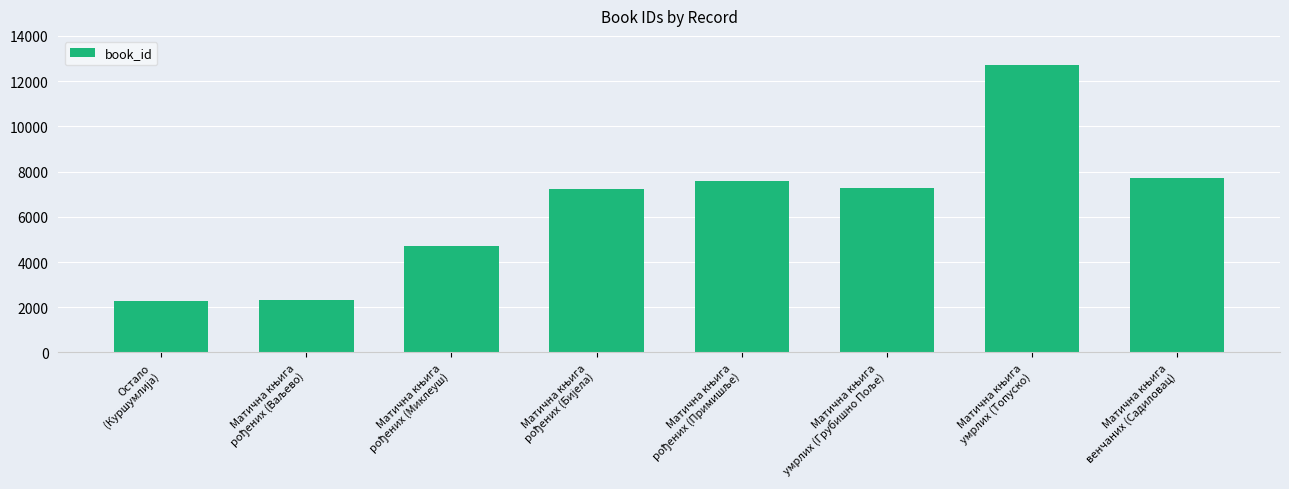

What is the value of the 8th bar from the left?

7718